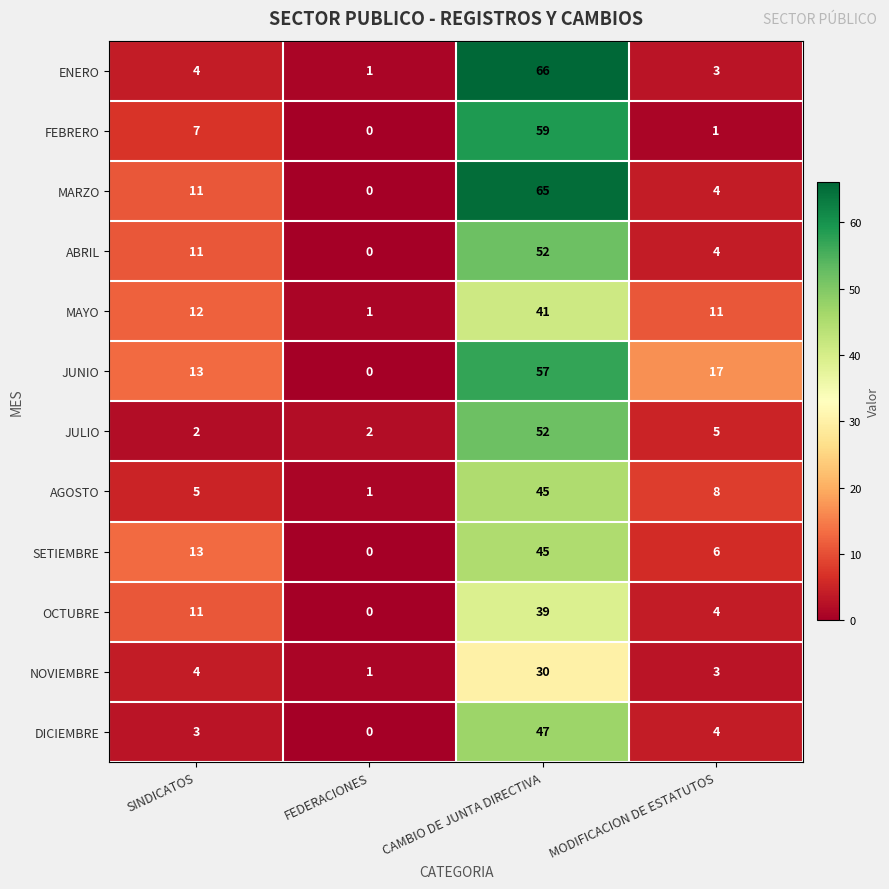

What is the difference between the second highest and minimum values in the JULIO series?

3